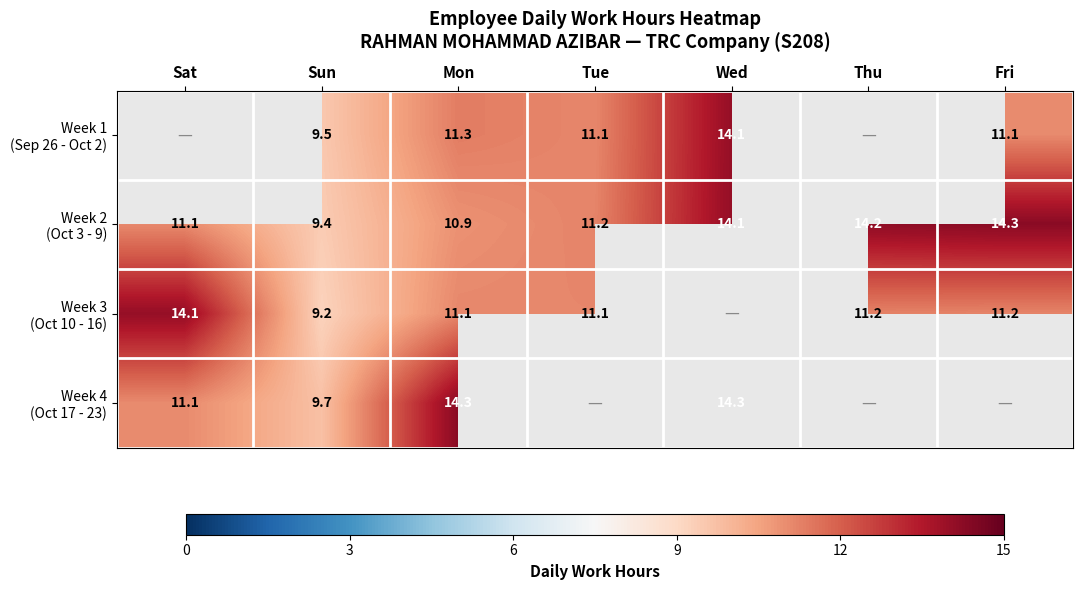

The value of Week 4 (Oct 17 - 23) at Wed is 14.3. True or false?

True